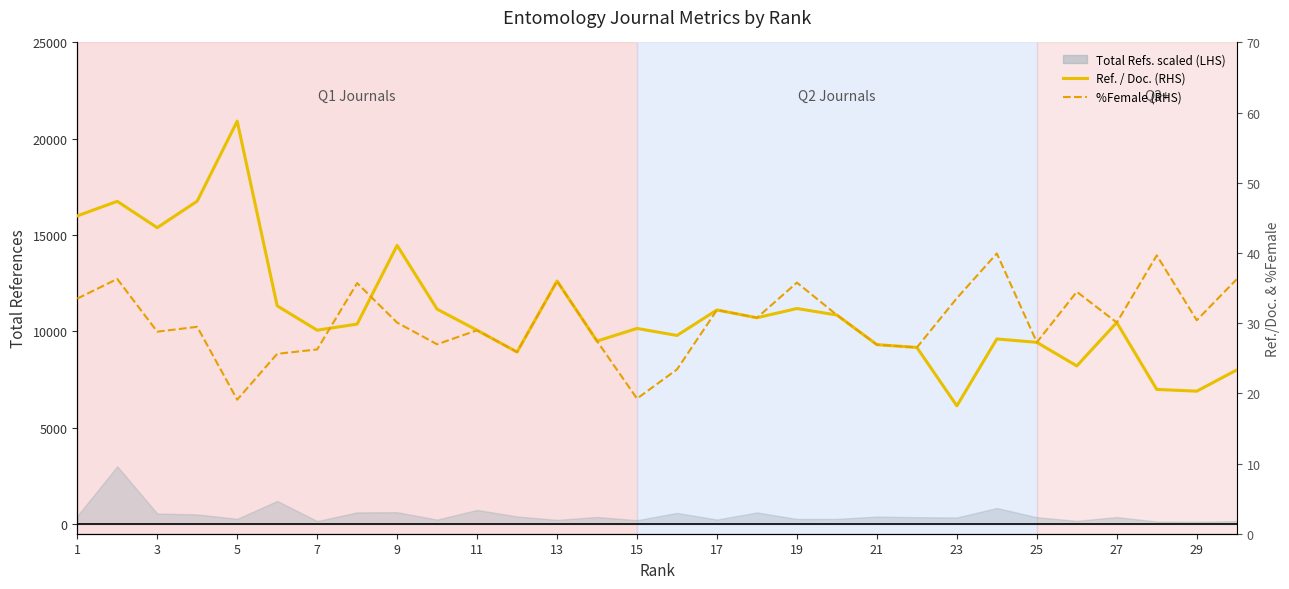

At how many categories does at least one series exceed 52?

1